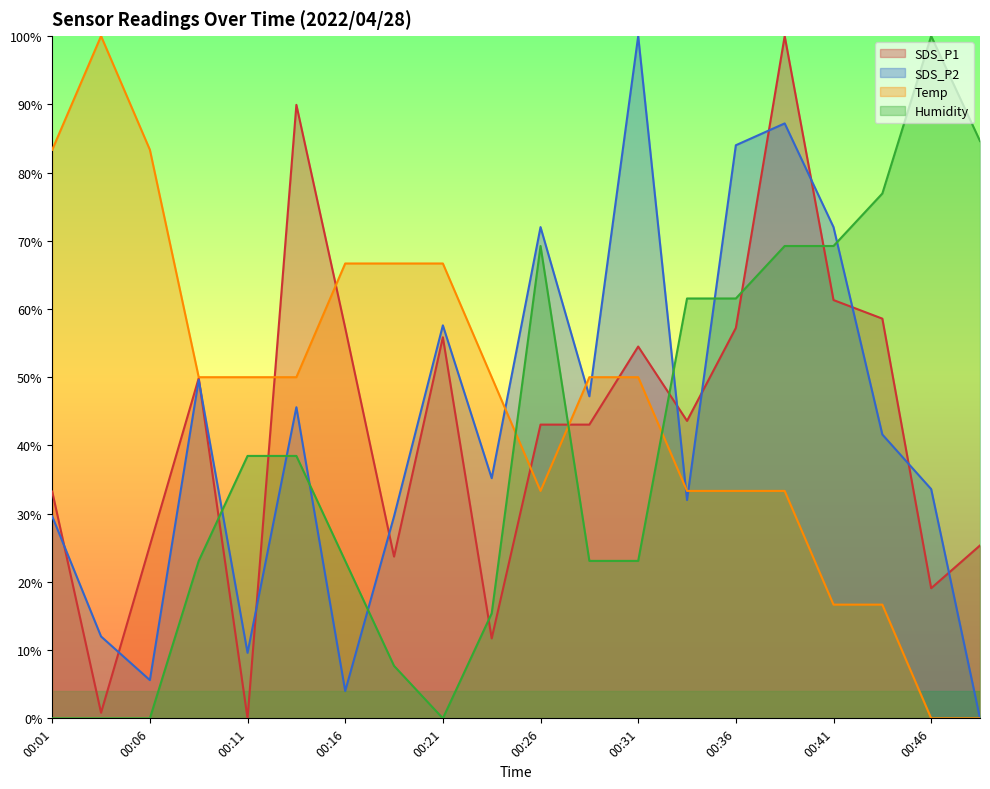

Reading left to right, transcribe all the data shown in this chart.

SDS_P1: 00:01=33.2	00:03=0.8	00:06=25.3	00:08=49.9	00:11=0.0	00:13=89.9	00:16=57.2	00:18=23.7	00:21=55.9	00:23=11.7	00:26=43.1	00:28=43.1	00:31=54.5	00:33=43.6	00:36=57.2	00:38=100.0	00:41=61.3	00:44=58.6	00:46=19.1	00:51=25.3
SDS_P2: 00:01=29.6	00:03=12.0	00:06=5.6	00:08=49.6	00:11=9.6	00:13=45.6	00:16=4.0	00:18=29.6	00:21=57.6	00:23=35.2	00:26=72.0	00:28=47.2	00:31=100.0	00:33=32.0	00:36=84.0	00:38=87.2	00:41=72.0	00:44=41.6	00:46=33.6	00:51=0.0
Temp: 00:01=83.3	00:03=100.0	00:06=83.3	00:08=50.0	00:11=50.0	00:13=50.0	00:16=66.7	00:18=66.7	00:21=66.7	00:23=50.0	00:26=33.3	00:28=50.0	00:31=50.0	00:33=33.3	00:36=33.3	00:38=33.3	00:41=16.7	00:44=16.7	00:46=0.0	00:51=0.0
Humidity: 00:01=0.0	00:03=0.0	00:06=0.0	00:08=23.1	00:11=38.5	00:13=38.5	00:16=23.1	00:18=7.7	00:21=0.0	00:23=15.4	00:26=69.2	00:28=23.1	00:31=23.1	00:33=61.5	00:36=61.5	00:38=69.2	00:41=69.2	00:44=76.9	00:46=100.0	00:51=84.6